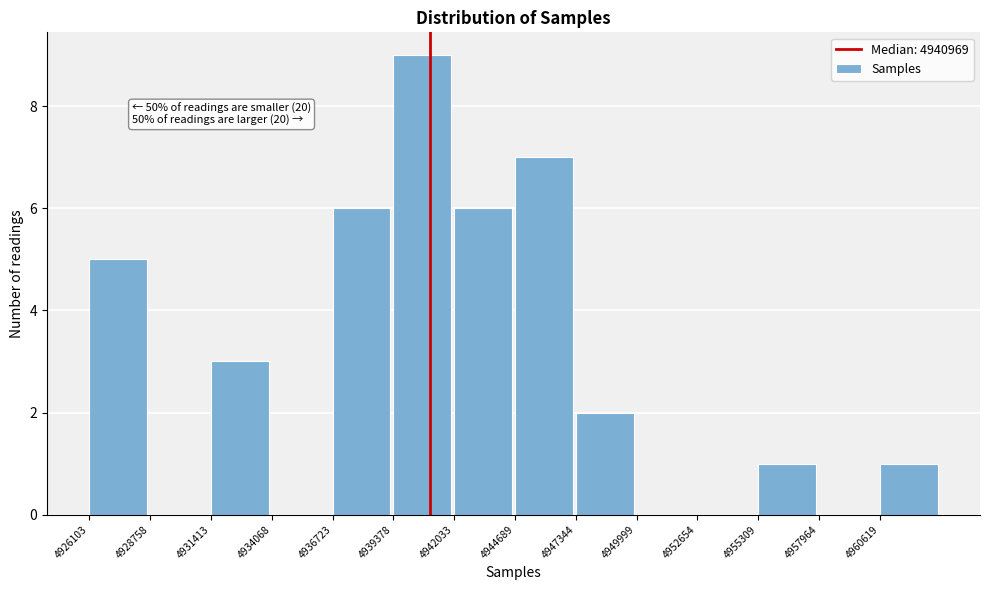

Over which range of the x-axis is the bar tallest?

4939500 to 4942000